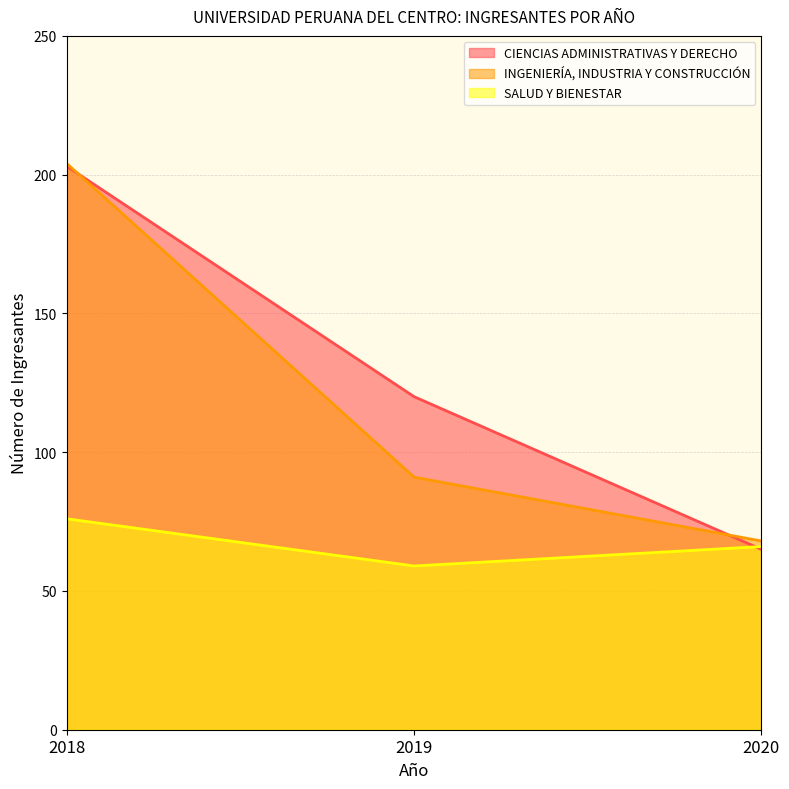

At which category does the chart reach its minimum across all series?

2019